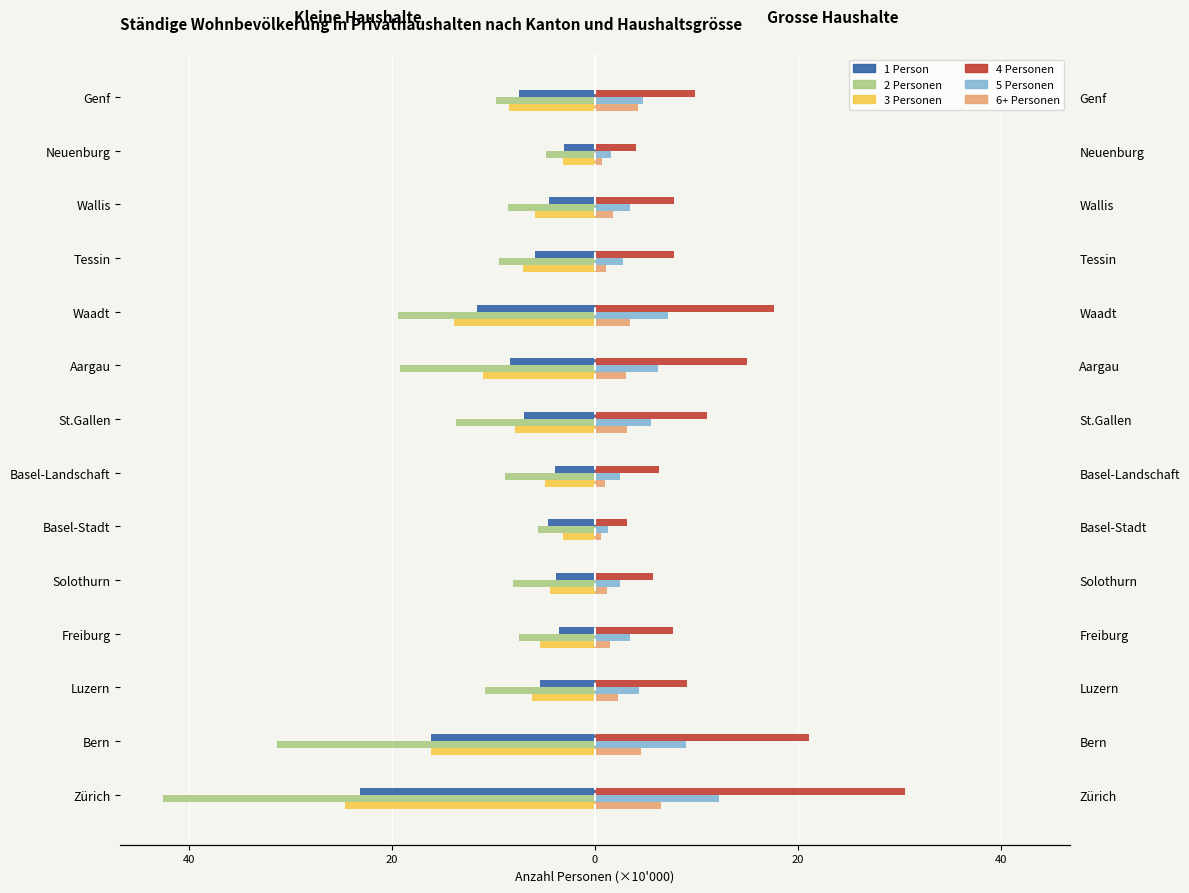

What is the maximum value shown in the chart?

30.6